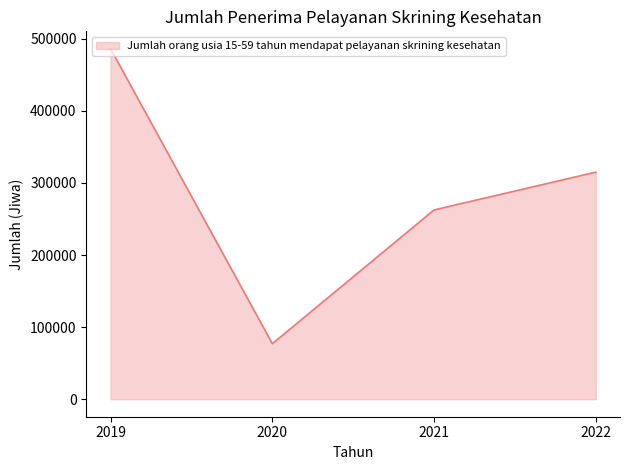

Reading right to left, list all the values displayed in this chart.

2022=315053	2021=262596	2020=77007	2019=486120